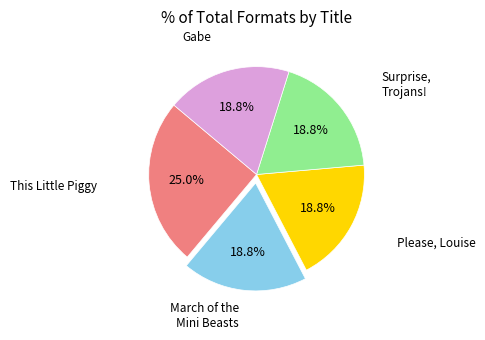

Is there a majority slice in this chart?

No